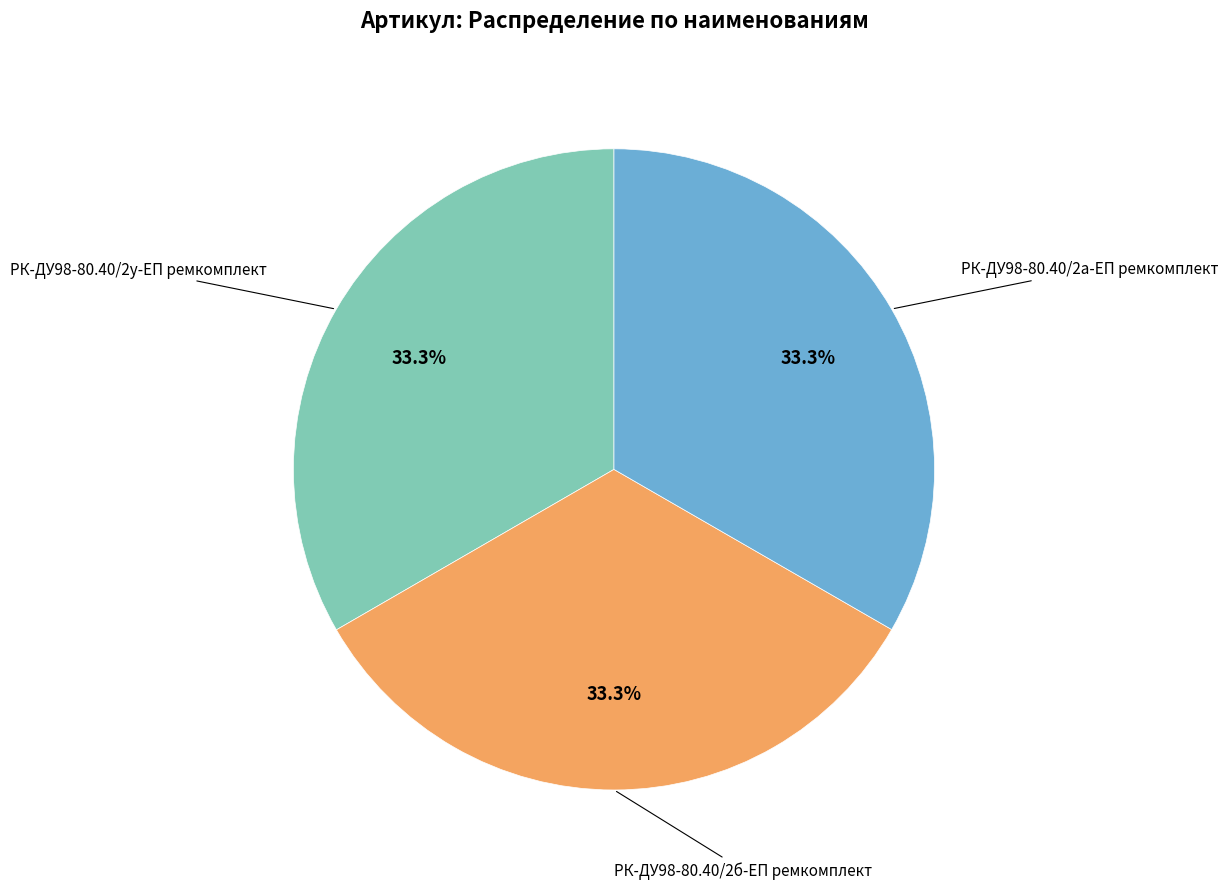

How many segments does this pie chart have?

3